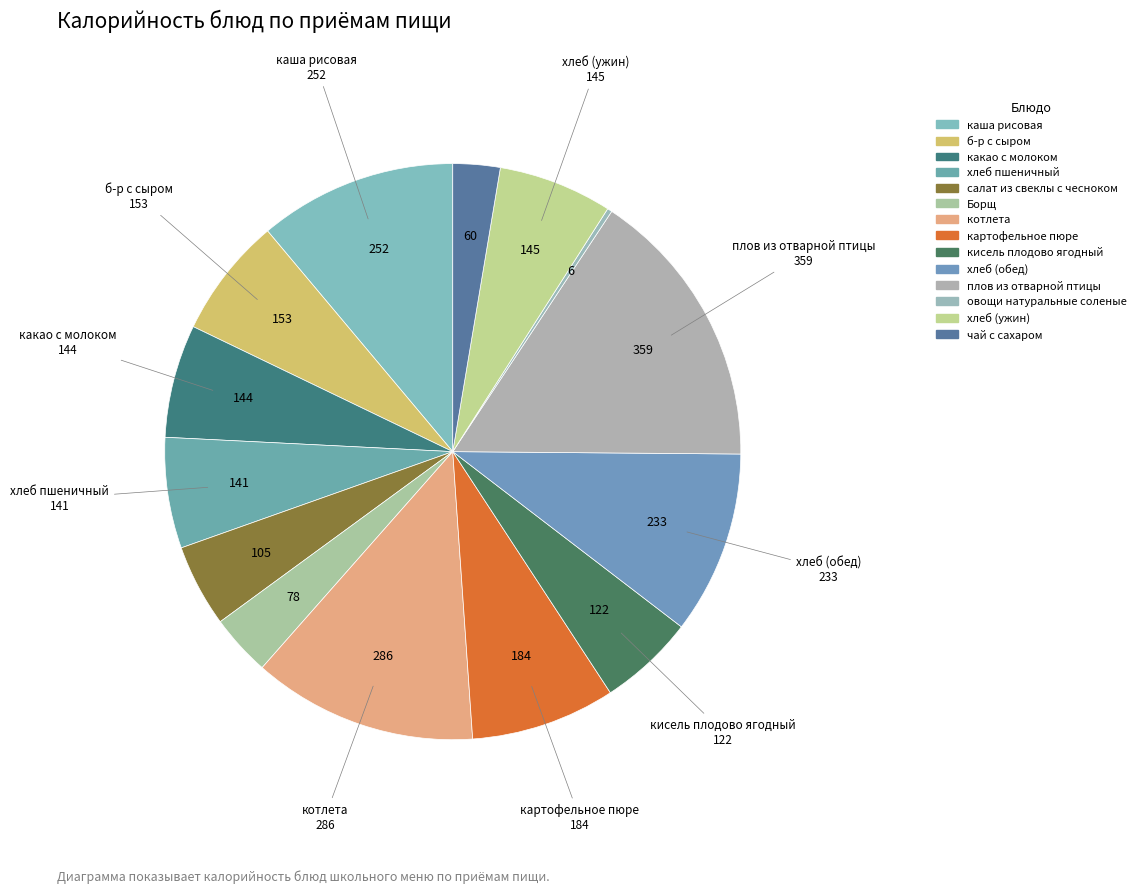

Is it true that кисель плодово ягодный is 5% of the pie?

True